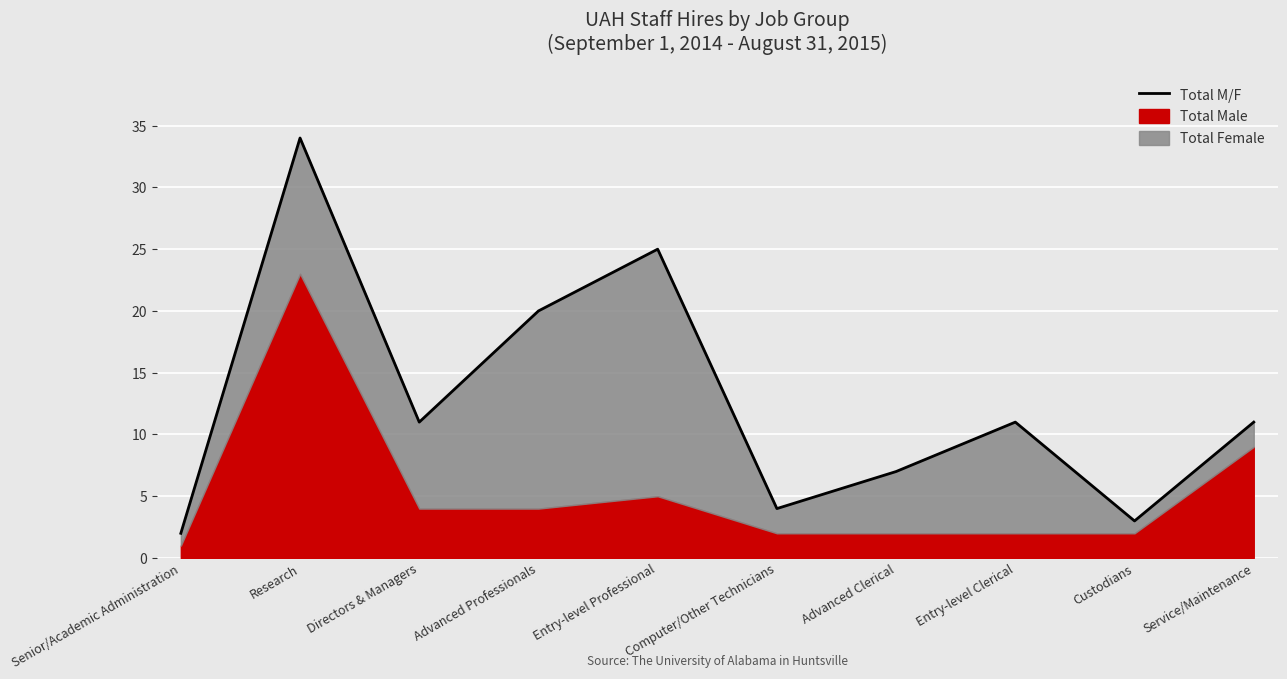

Where is the data nearest to the value 18?

Advanced Professionals